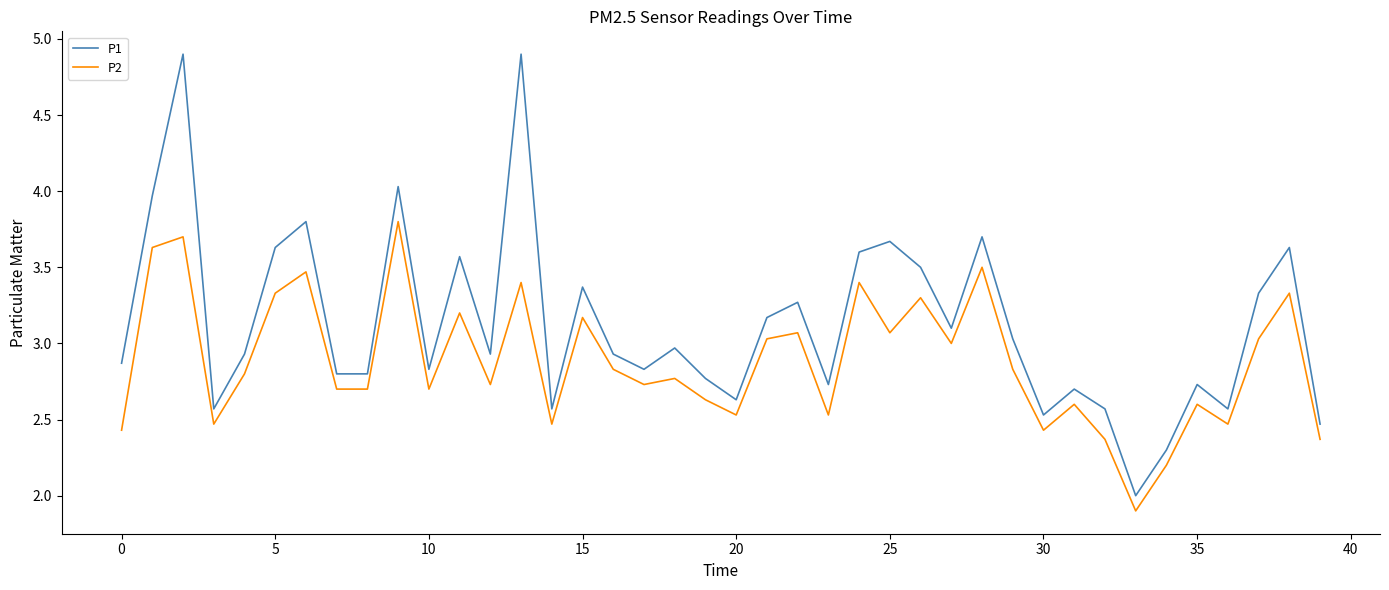

What is the greatest value displayed?

4.9